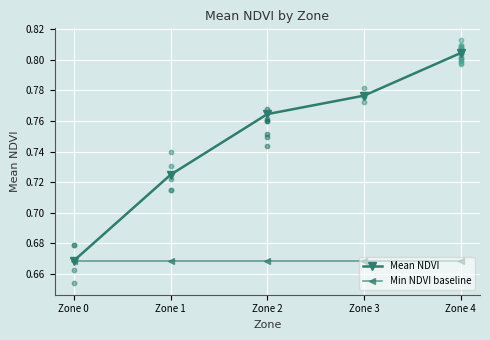

At how many categories does at least one series exceed 0?

5